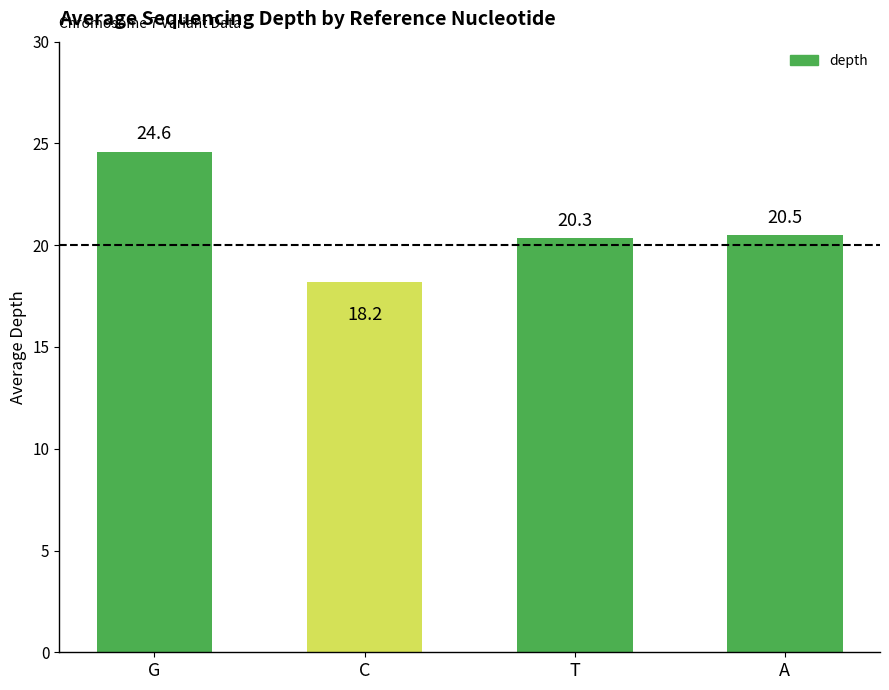

The value at T is 27.7. True or false?

False